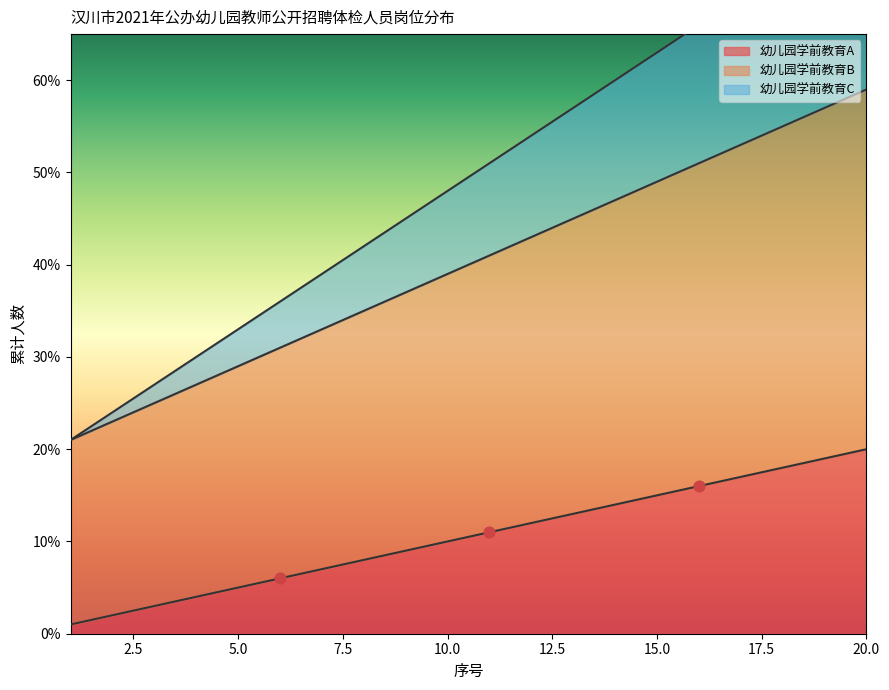

What is the total value across all series at 8?

85